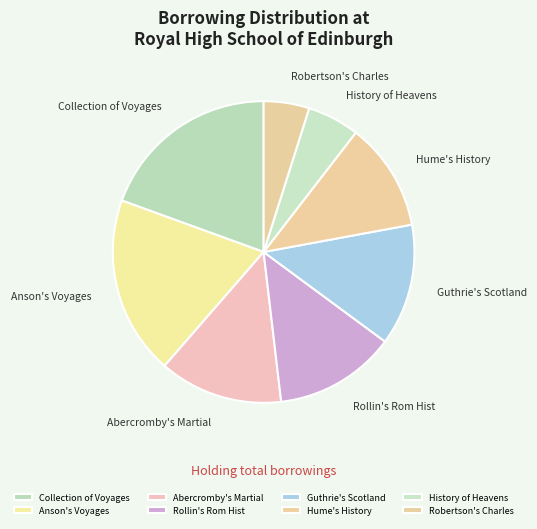

Is the sum of Anson's Voyages and Hume's History greater than half?

No